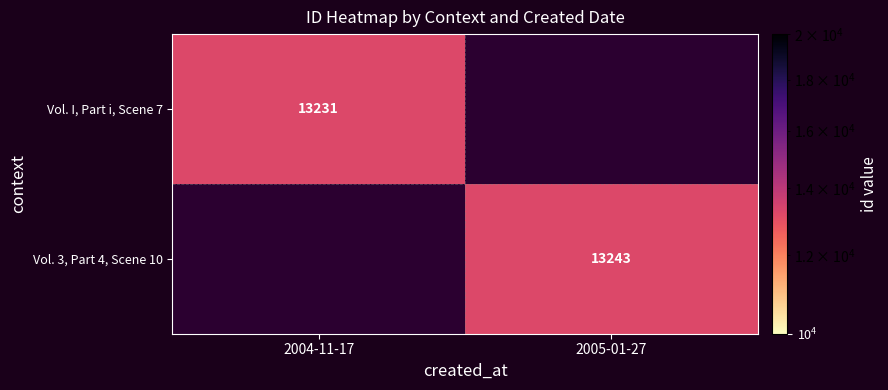

The Vol. 3, Part 4, Scene 10 series shows 23748 at 2005-01-27. True or false?

False